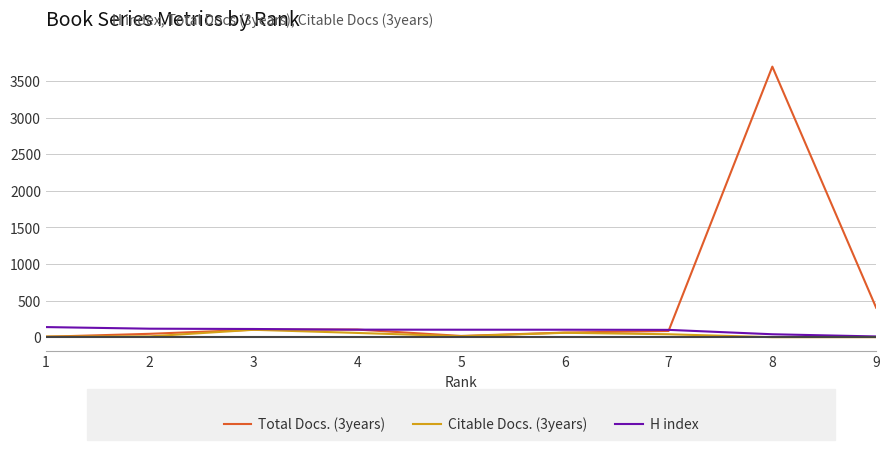

Which series has the largest range (max minus min)?

Total Docs. (3years)